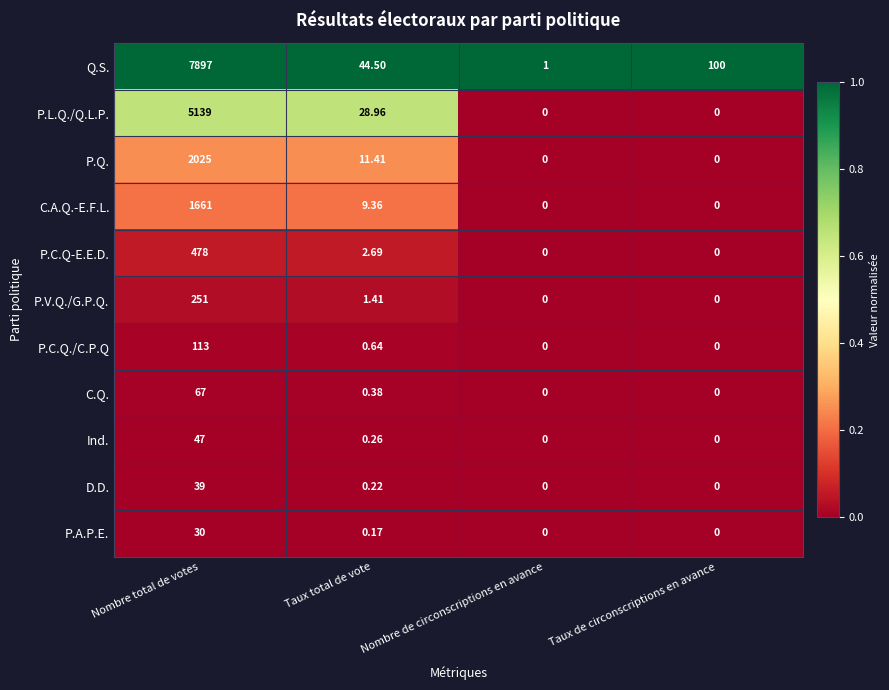

Which series has the widest spread of values?

Q.S.